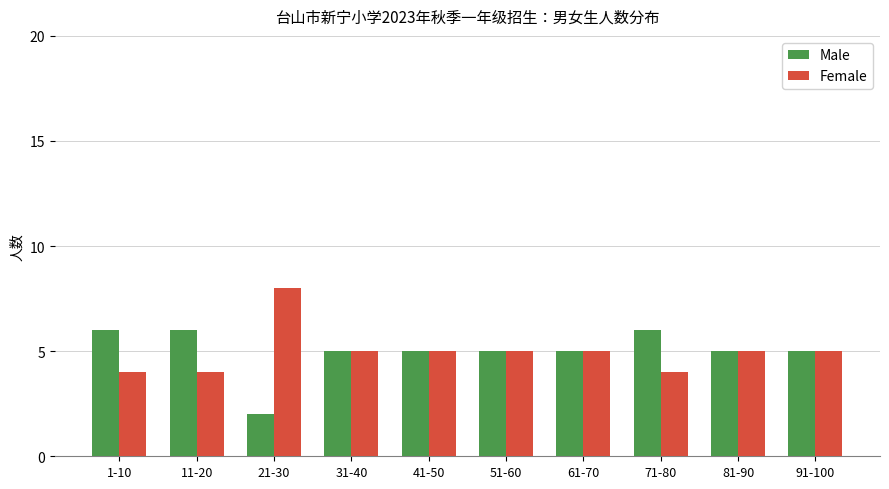

Reading left to right, extract all data points from this chart.

Male: 1-10=6	11-20=6	21-30=2	31-40=5	41-50=5	51-60=5	61-70=5	71-80=6	81-90=5	91-100=5
Female: 1-10=4	11-20=4	21-30=8	31-40=5	41-50=5	51-60=5	61-70=5	71-80=4	81-90=5	91-100=5